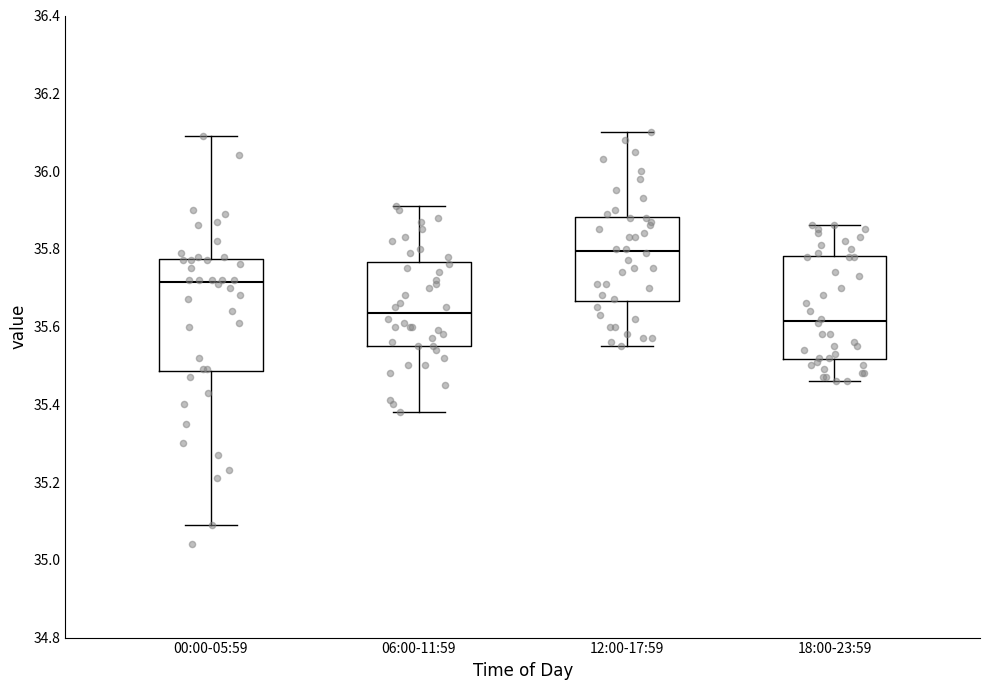

Where does the median line of the box for 12:00-17:59 sit on the y-axis? The values are not printed on the chart, so give them approximately, as read against the axis.

35.80